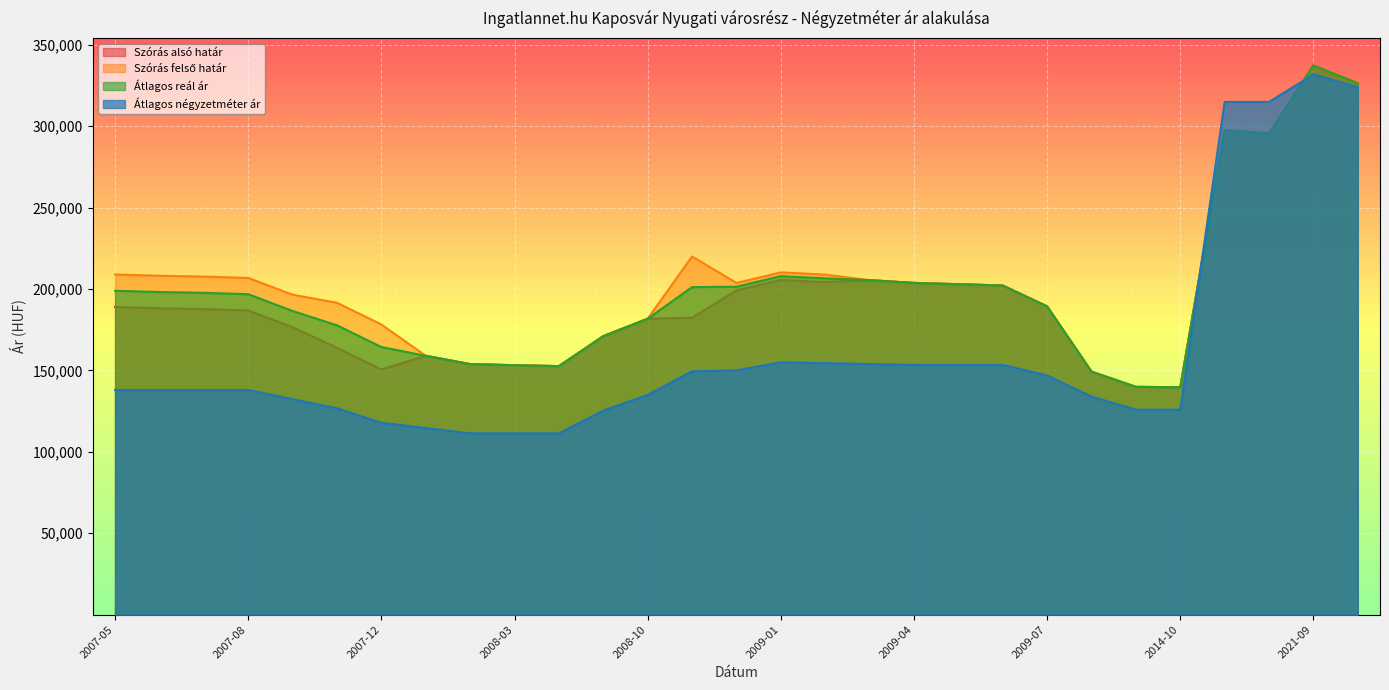

Which series has the widest spread of values?

Átlagos négyzetméter ár